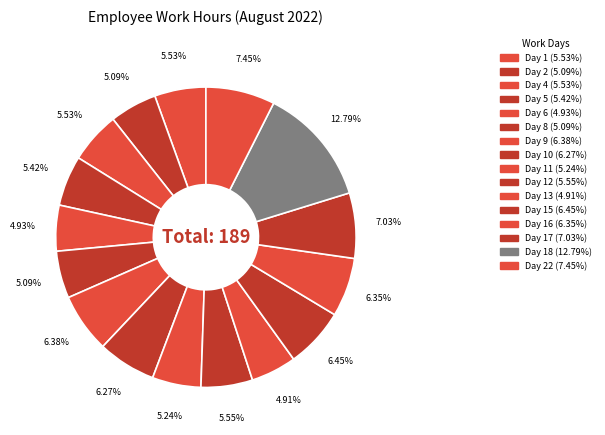

To the nearest percent, what is the average slice percentage?

6%